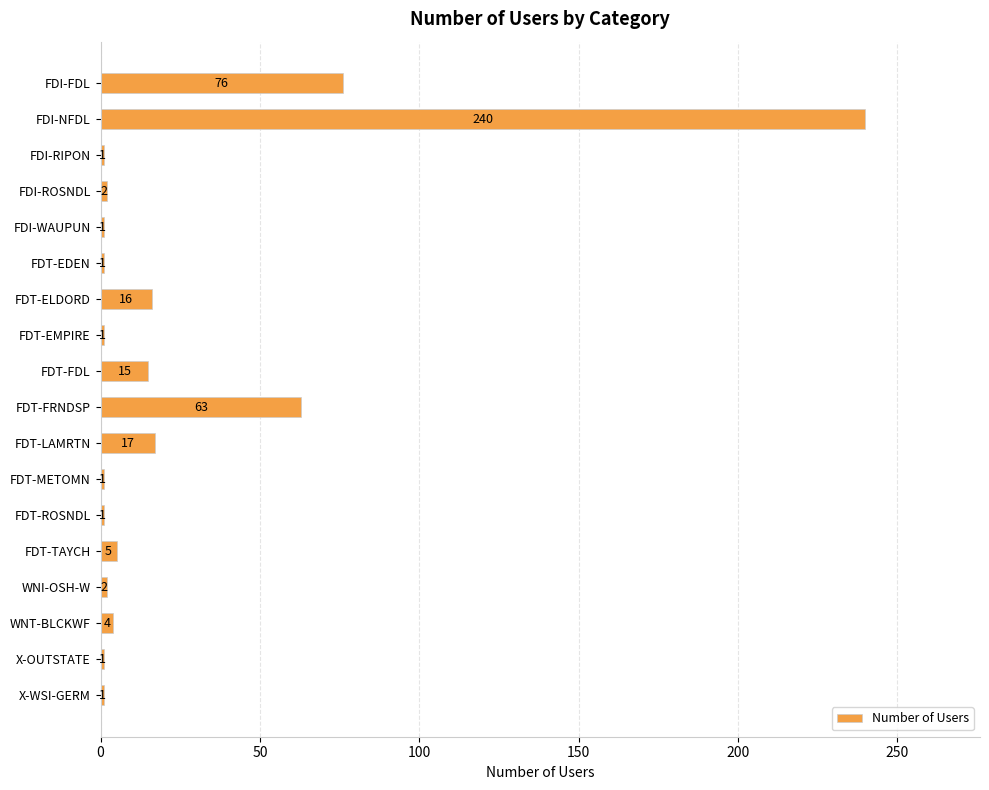

What position from the bottom is FDT-ELDORD?

12